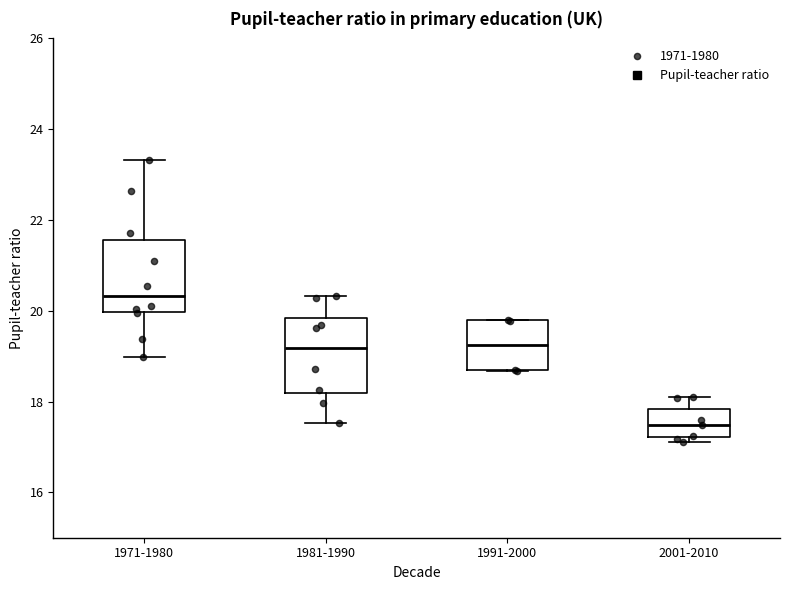

Where does the upper whisker of the box for 2001-2010 end on the y-axis? The values are not printed on the chart, so give them approximately, as read against the axis.

18.0